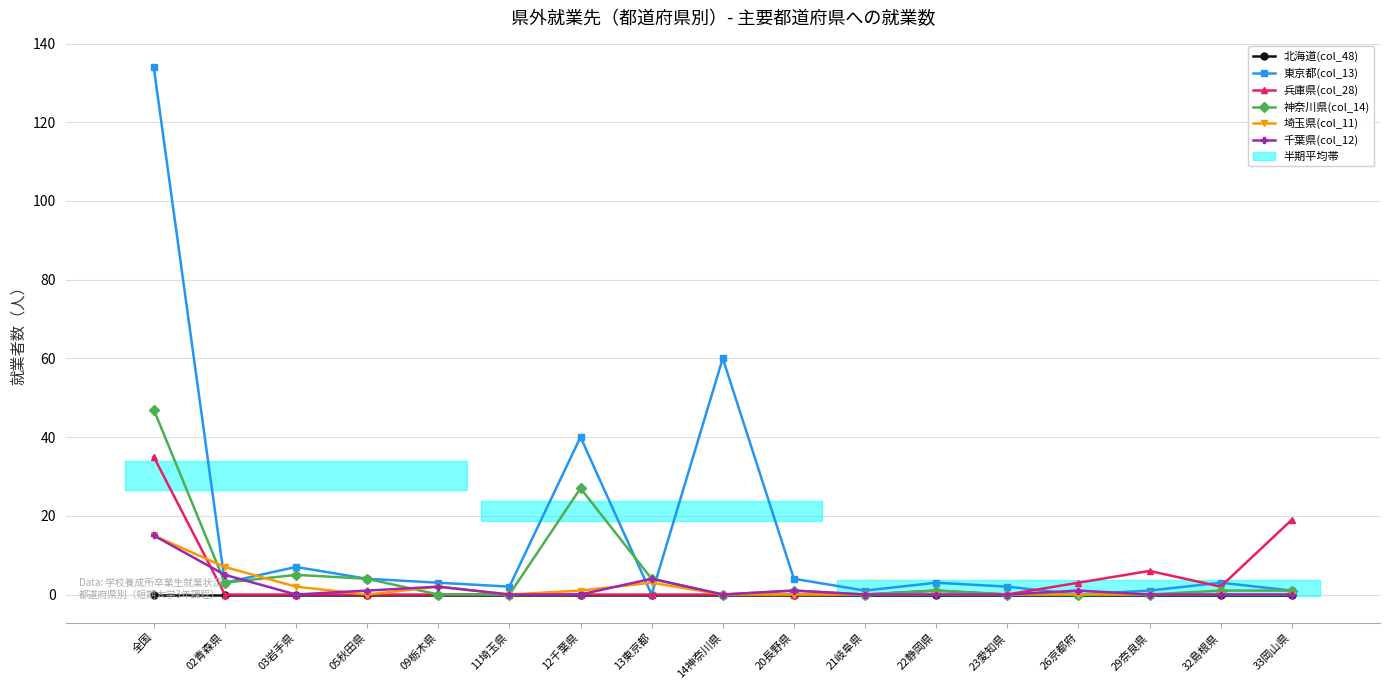

Reading left to right, extract all data points from this chart.

北海道(col_48): 0	0	0	0	0	0	0	0	0	0	0	0	0	0	0	0	0
東京都(col_13): 134	3	7	4	3	2	40	0	60	4	1	3	2	0	1	3	1
兵庫県(col_28): 35	0	0	0	0	0	0	0	0	0	0	1	0	3	6	2	19
神奈川県(col_14): 47	3	5	4	0	0	27	4	0	1	0	1	0	0	0	1	1
埼玉県(col_11): 15	7	2	0	2	0	1	3	0	0	0	0	0	0	0	0	0
千葉県(col_12): 15	5	0	1	2	0	0	4	0	1	0	0	0	1	0	0	0